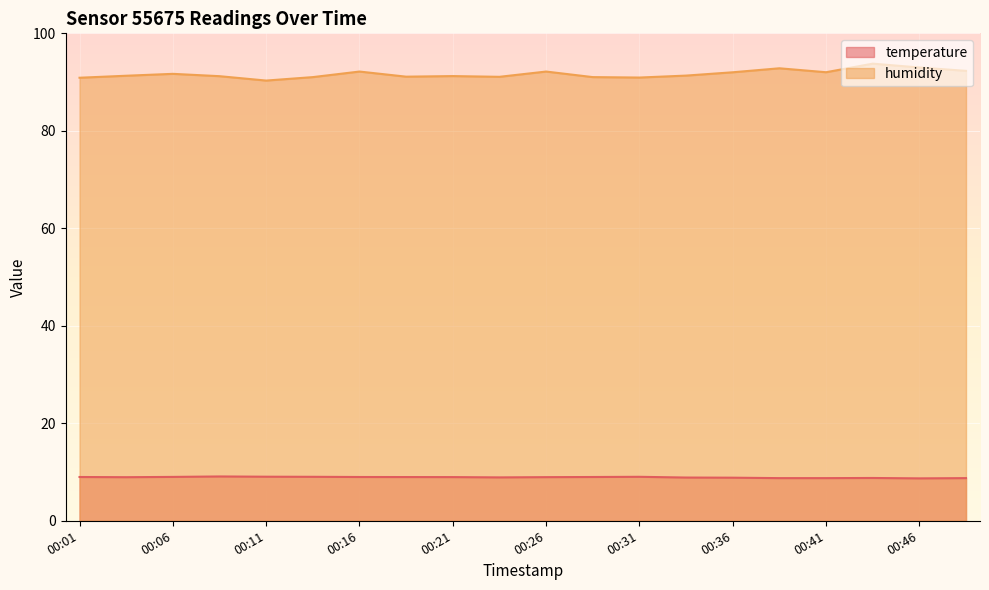

What are all the series names shown in the legend?

temperature, humidity